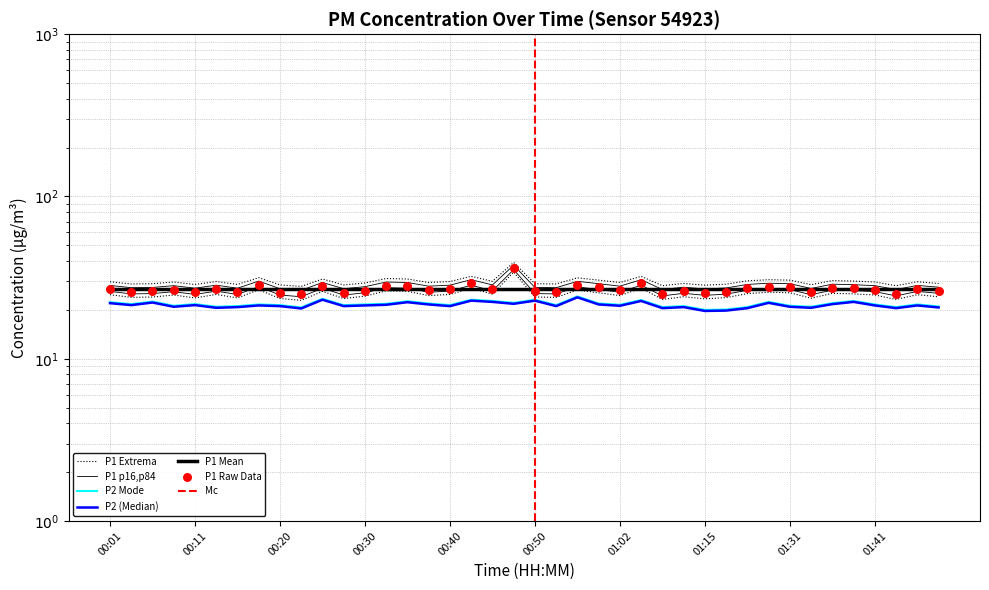

Which series reaches the minimum Y coordinate?

P2